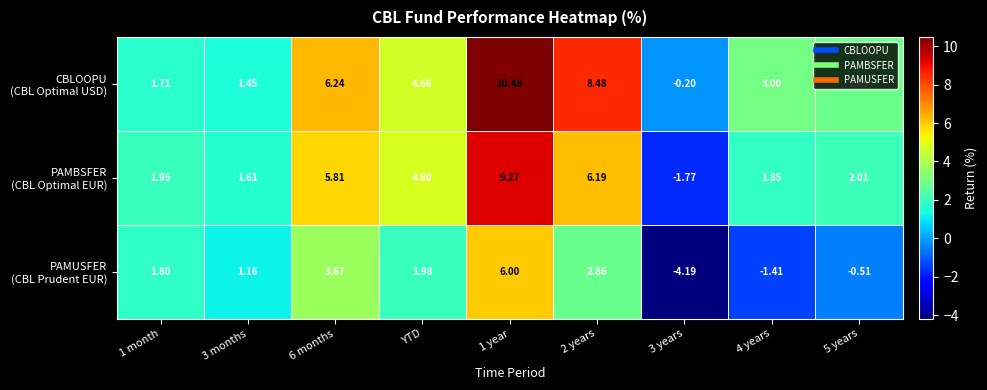

Which category has the lowest value across all series?

3 years